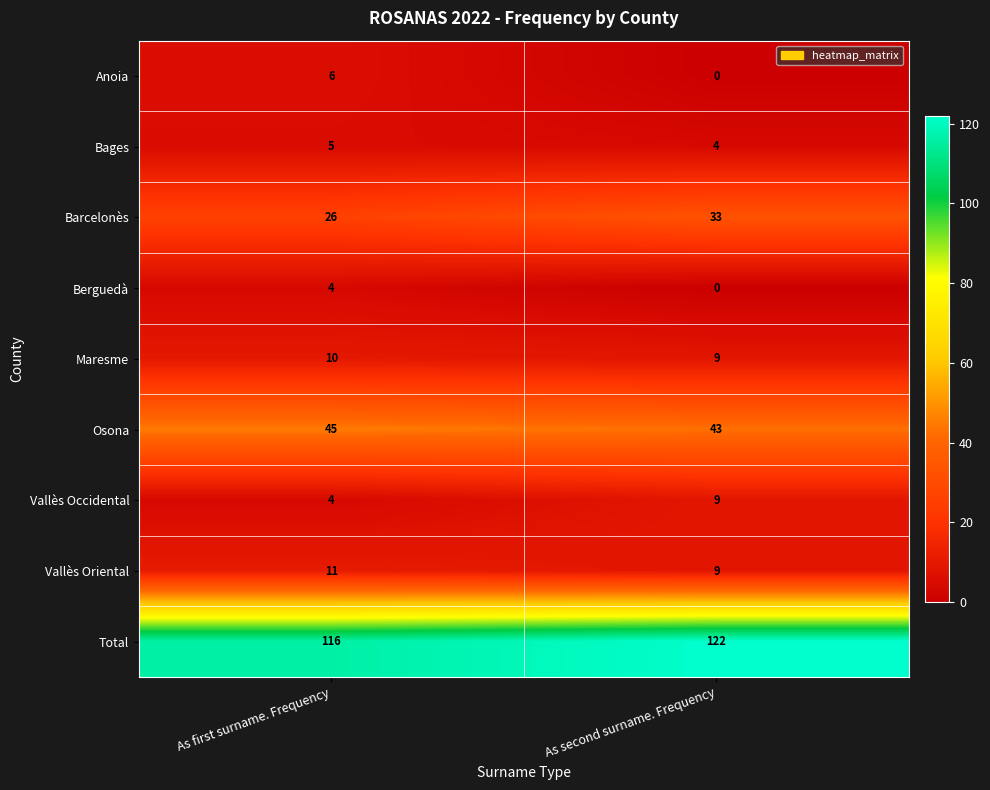

Which series has the largest range (max minus min)?

Barcelonès